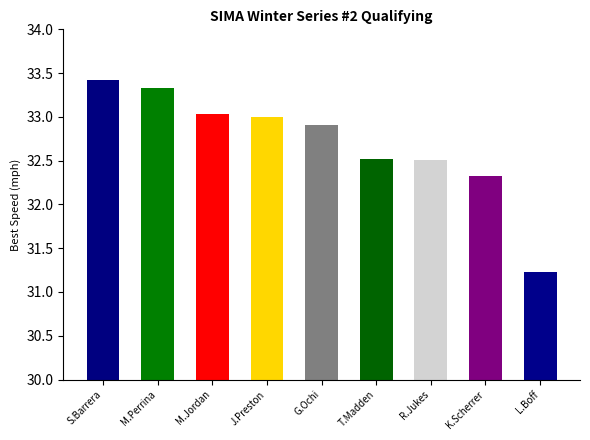

What is the change in value from Samuel Barrera-Garcia to Lorenzo Boff?

-2.2